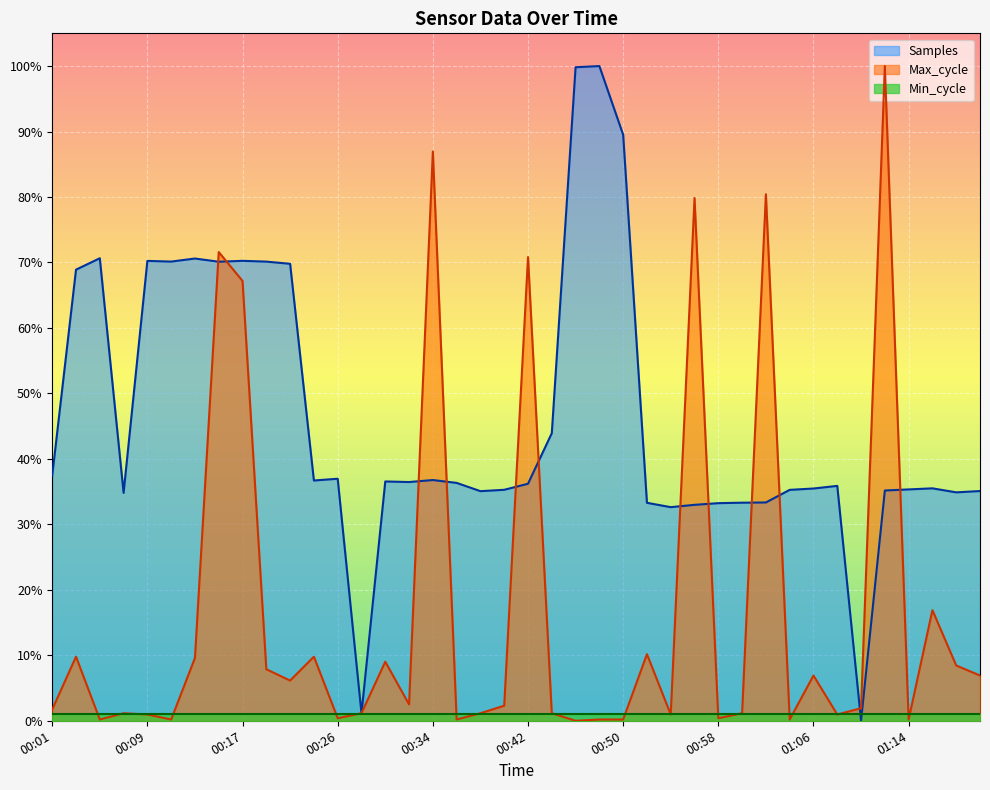

What is the label of the 6th point from the right?

01:10